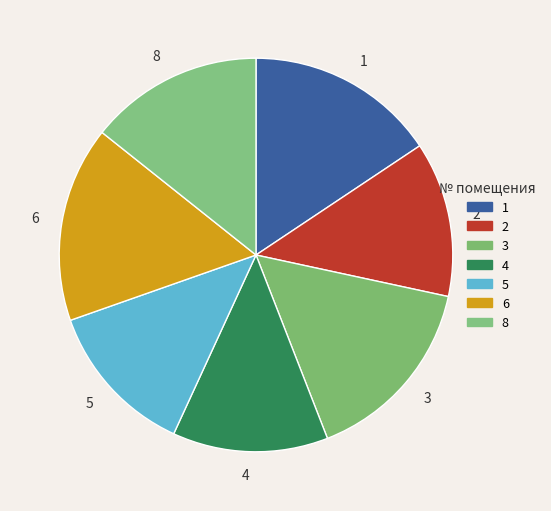

How many segments does this pie chart have?

7